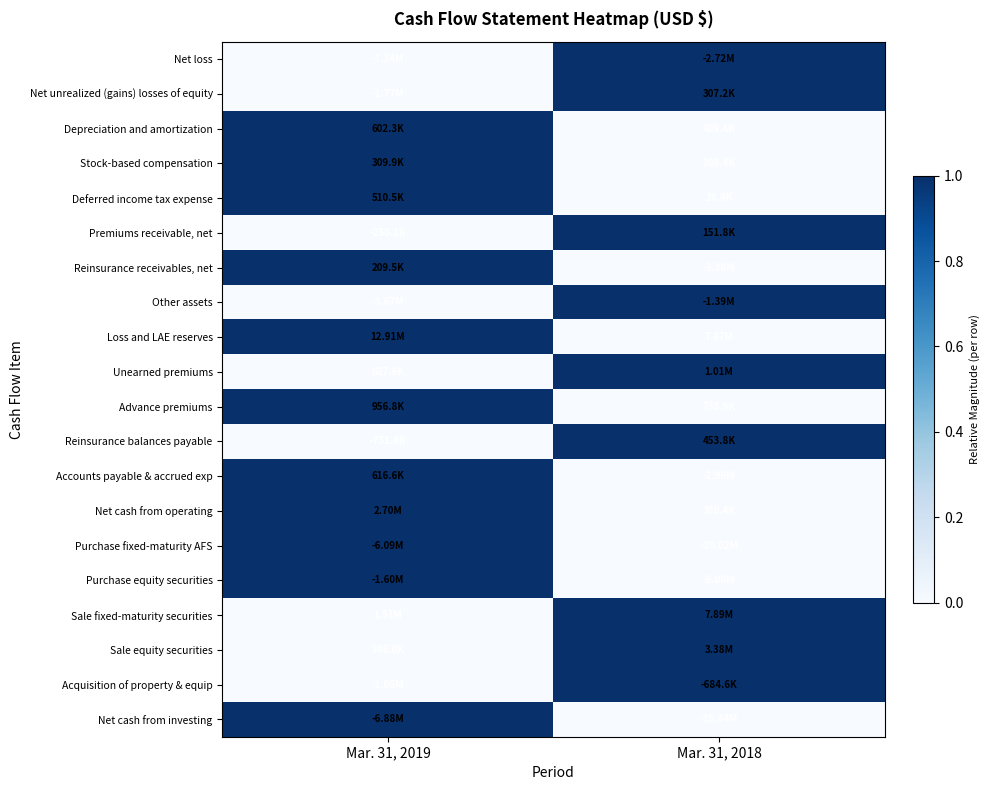

At which category is the sum across all series the highest?

Mar. 31, 2019